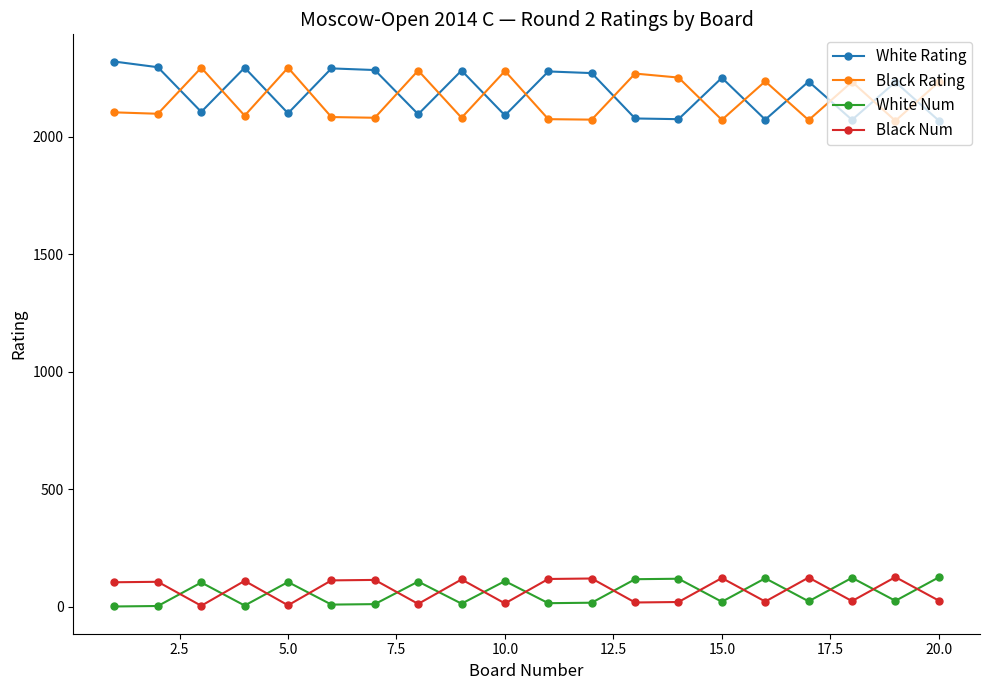

Count the number of data series in this chart.

4